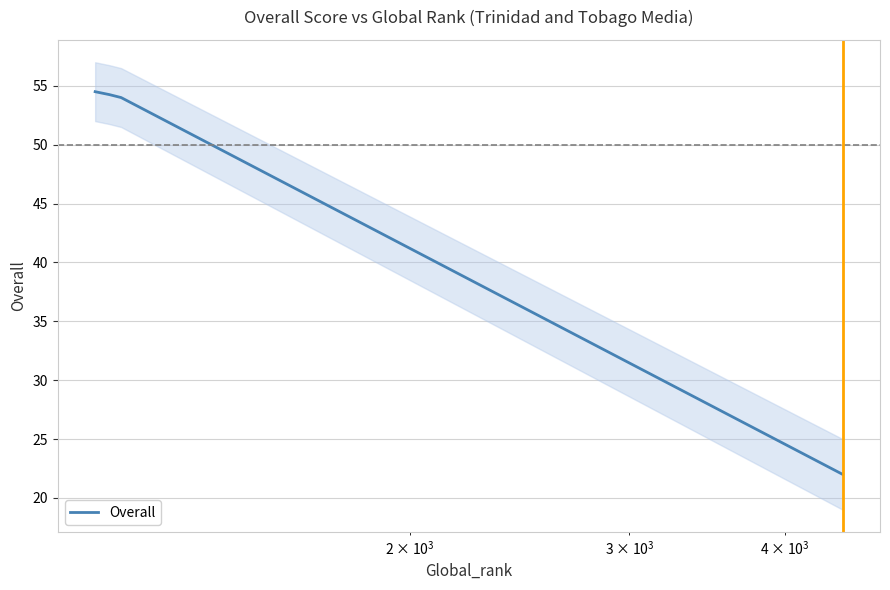

What is the minimum value for Overall?

22.0